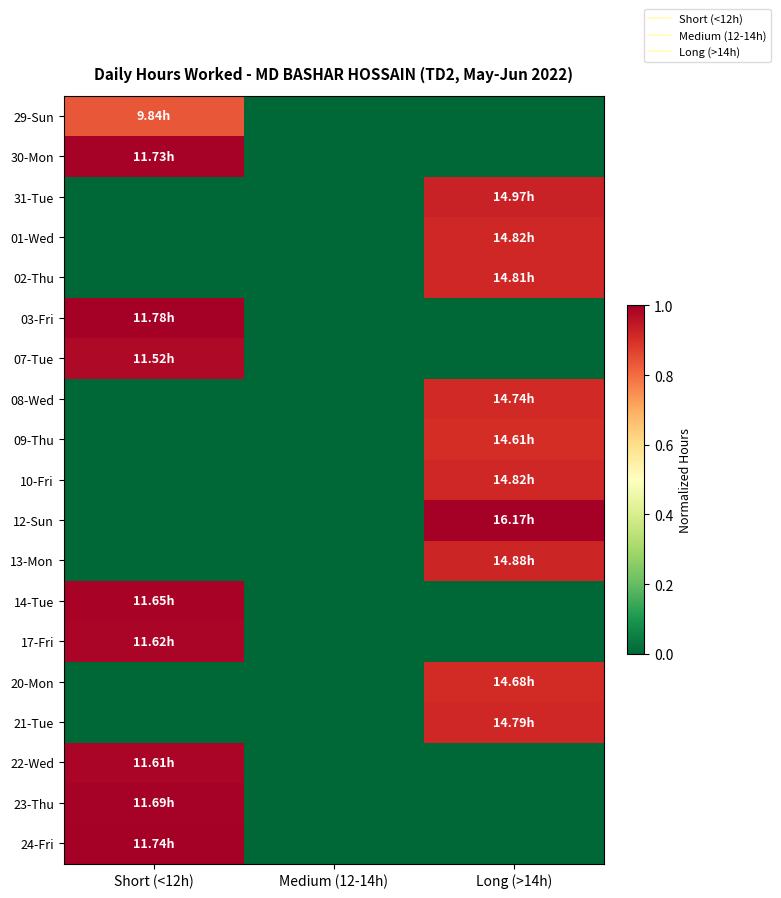

Which category has the lowest value across all series?

Medium (12-14h)